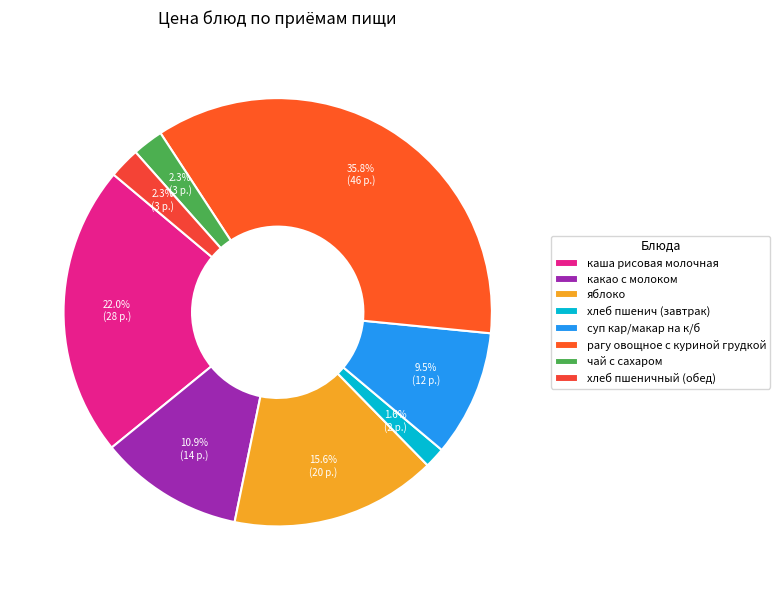

Combined, what portion of the pie is рагу овощное с куриной грудкой and яблоко?

51.3%